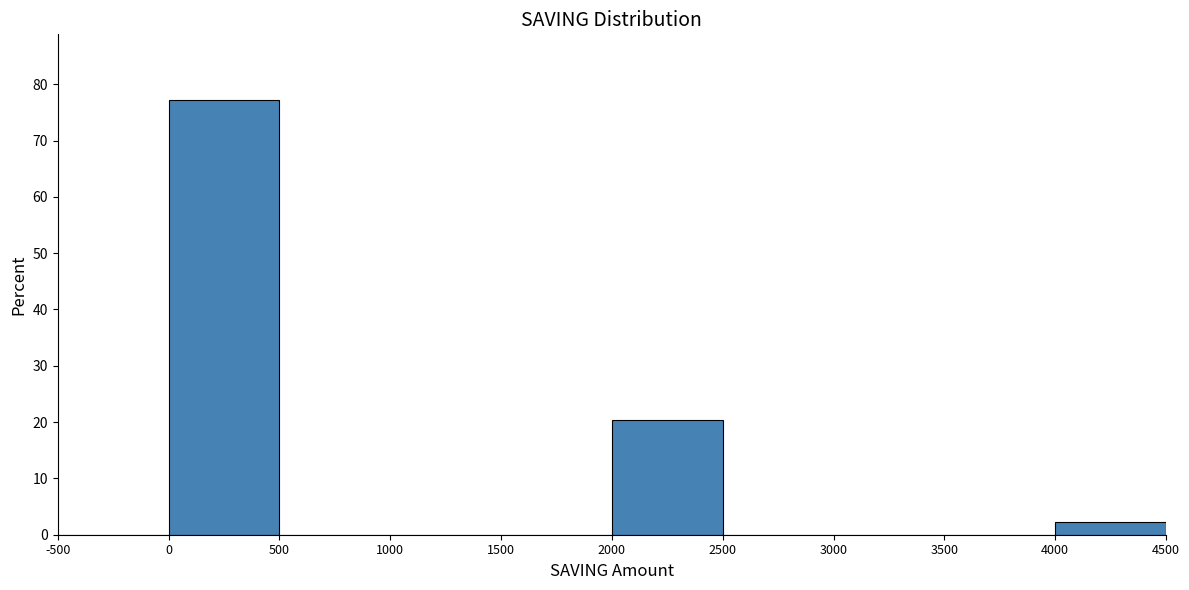

Reading left to right, list every bar in this chart as the range it spans on the x-axis followed by its height. The values are not printed on the chart, so give them approximately, as read against the axis.

-500 to 0: 0
0 to 500: 77
500 to 1000: 0
1000 to 1500: 0
1500 to 2000: 0
2000 to 2500: 20
2500 to 3000: 0
3000 to 3500: 0
3500 to 4000: 0
4000 to 4500: 2